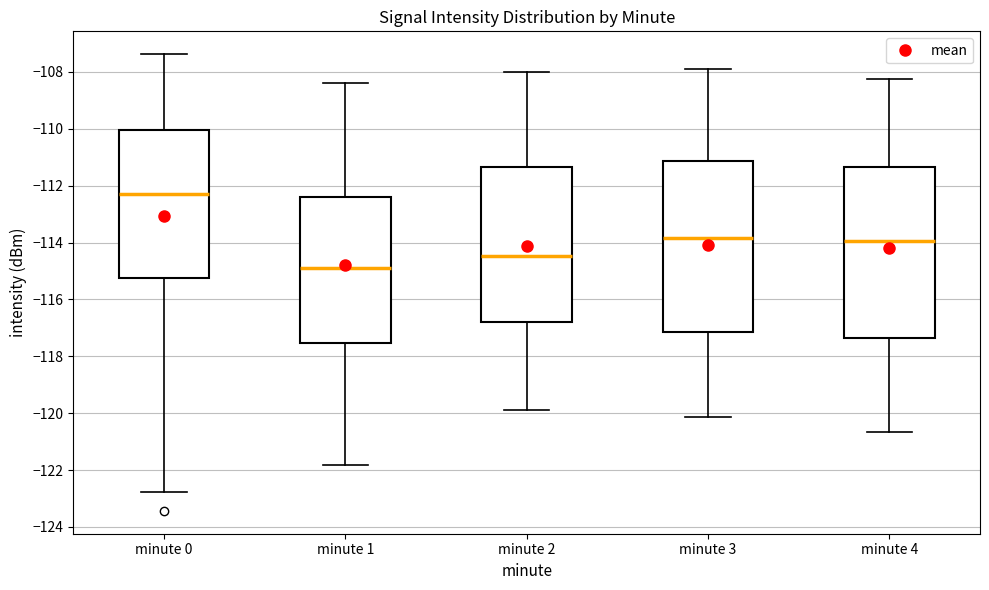

Reading left to right, read every box against the y-axis: the position of its median line, the range the box covers, and the ends of its whiskers. The values are not printed on the chart, so give them approximately, as read against the axis.

minute 0: median -112.4, box -115.2 to -110.0, whiskers -122.8 to -107.4
minute 1: median -115.0, box -117.6 to -112.4, whiskers -121.8 to -108.4
minute 2: median -114.4, box -116.8 to -111.4, whiskers -120.0 to -108.0
minute 3: median -113.8, box -117.2 to -111.2, whiskers -120.2 to -107.8
minute 4: median -114.0, box -117.4 to -111.4, whiskers -120.6 to -108.2